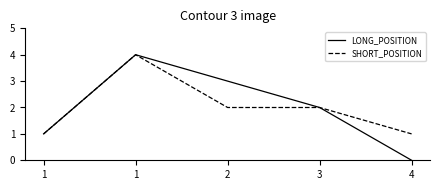

What is the value of the SHORT_POSITION point at the 1st from the left?

1